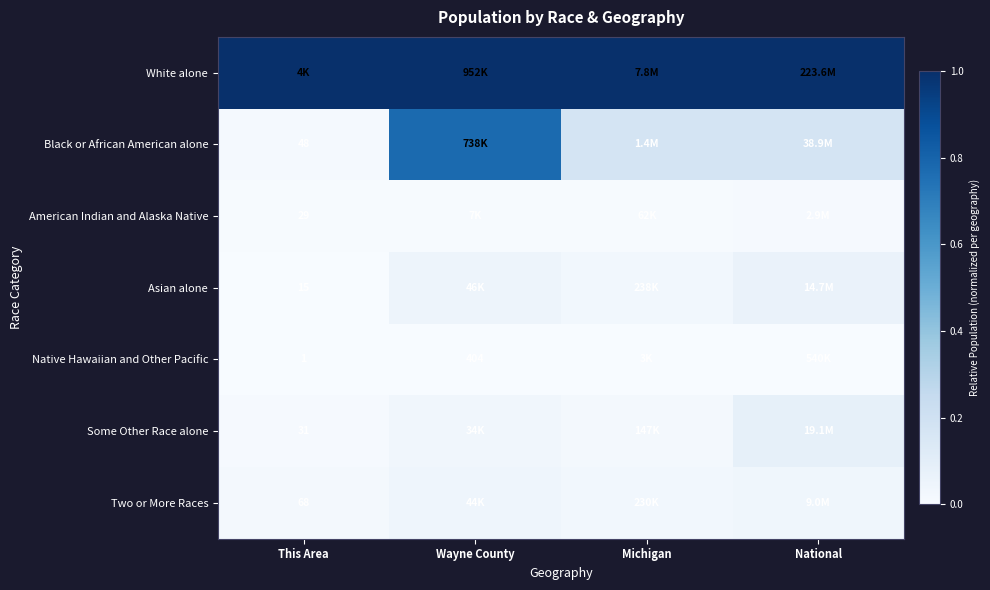

Between This Area and Wayne County, which series saw the biggest shift?

Black or African American alone